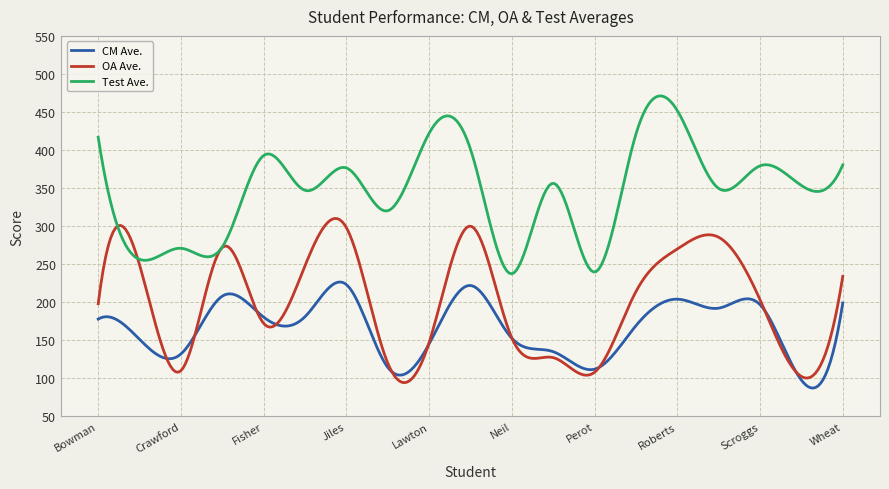

Rank the series by their maximum value, from highest to lowest.

Test Ave., OA Ave., CM Ave.